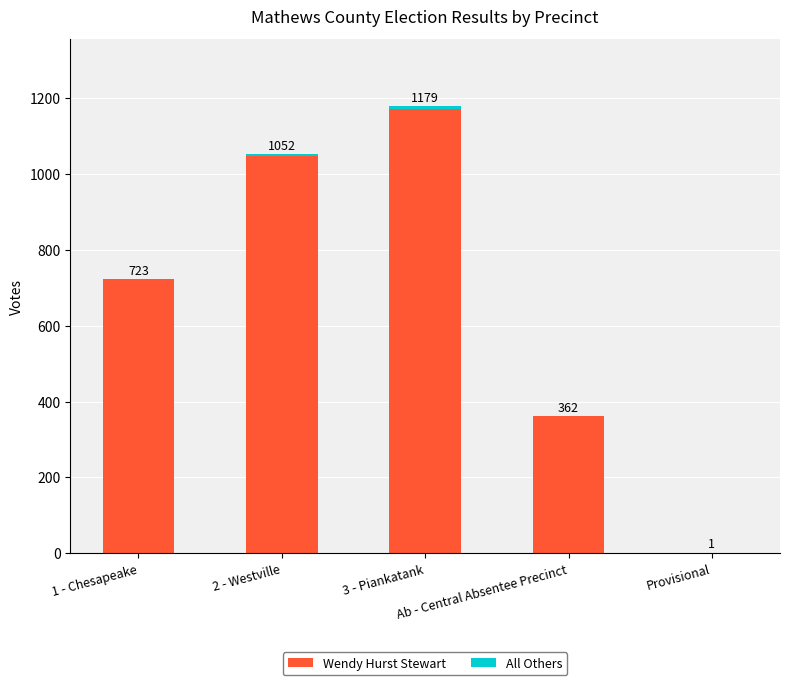

Does the chart contain stacked bars?

Yes